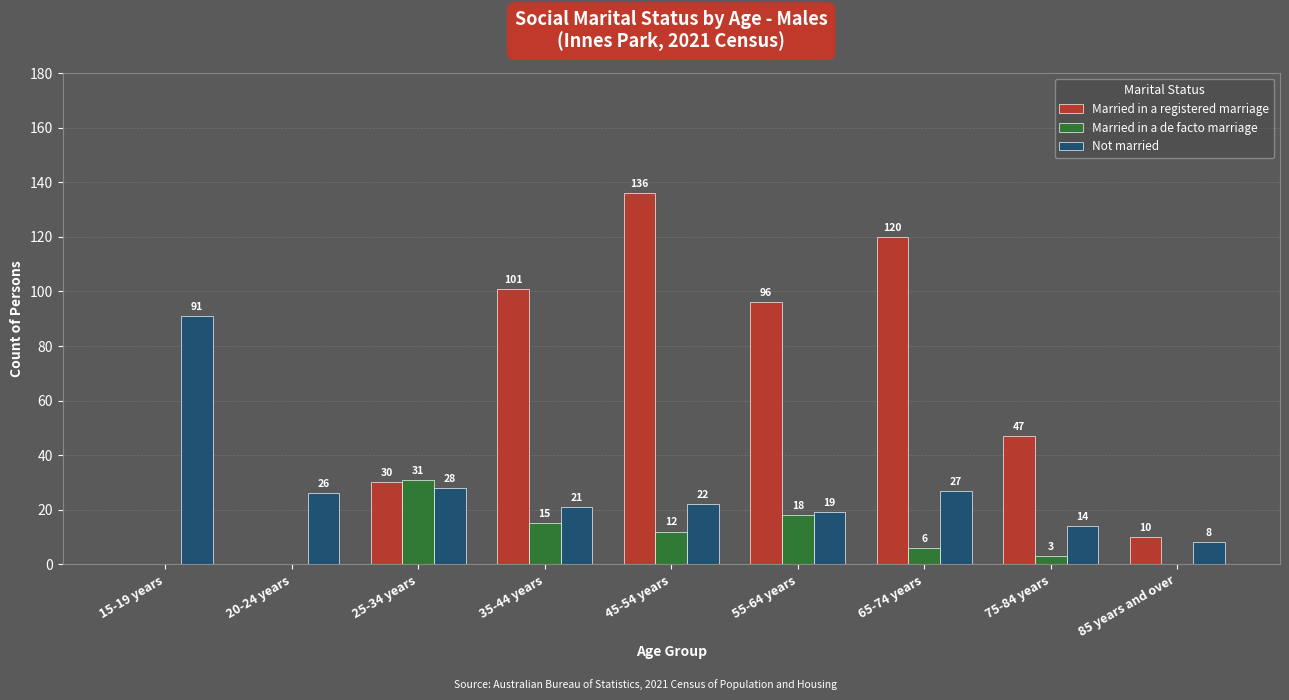

What is the approximate value of Married in a registered marriage at 75-84 years, to the nearest 10?

50